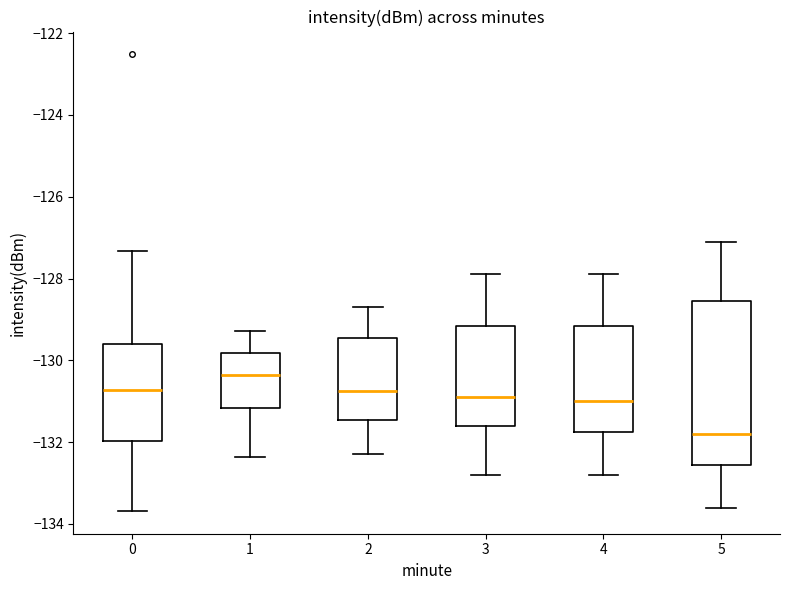

Reading left to right, transcribe this box plot: for each box, give where its median line is, the range the box spans, and where its two whiskers end, as read against the y-axis. The values are not printed on the chart, so give them approximately, as read against the axis.

0: median -130.8, box -132.0 to -129.6, whiskers -133.6 to -127.4
1: median -130.4, box -131.2 to -129.8, whiskers -132.4 to -129.2
2: median -130.8, box -131.4 to -129.4, whiskers -132.2 to -128.6
3: median -130.8, box -131.6 to -129.2, whiskers -132.8 to -127.8
4: median -131.0, box -131.8 to -129.2, whiskers -132.8 to -127.8
5: median -131.8, box -132.6 to -128.6, whiskers -133.6 to -127.0